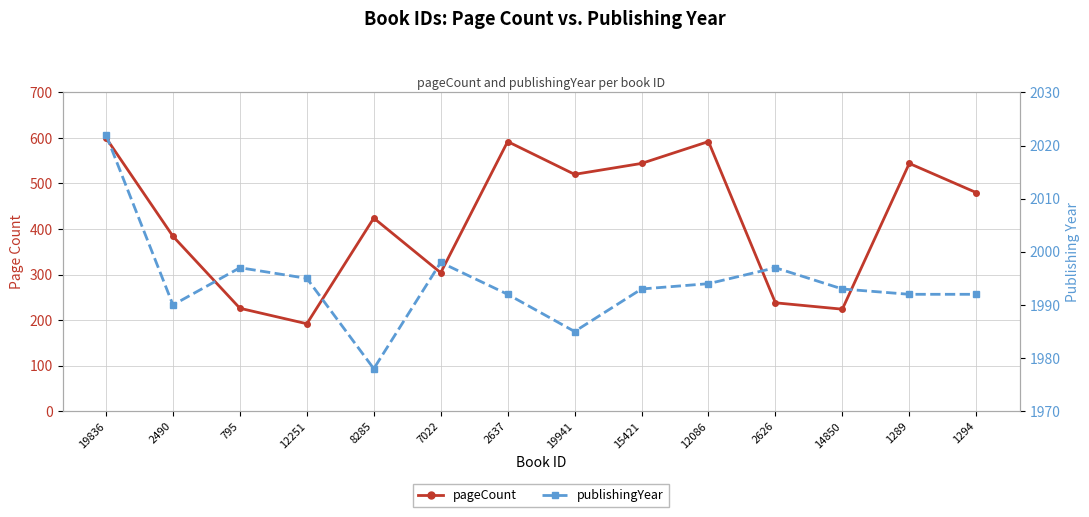

In pageCount, how many points are lower than both neighbors (excluding endpoints)?

4